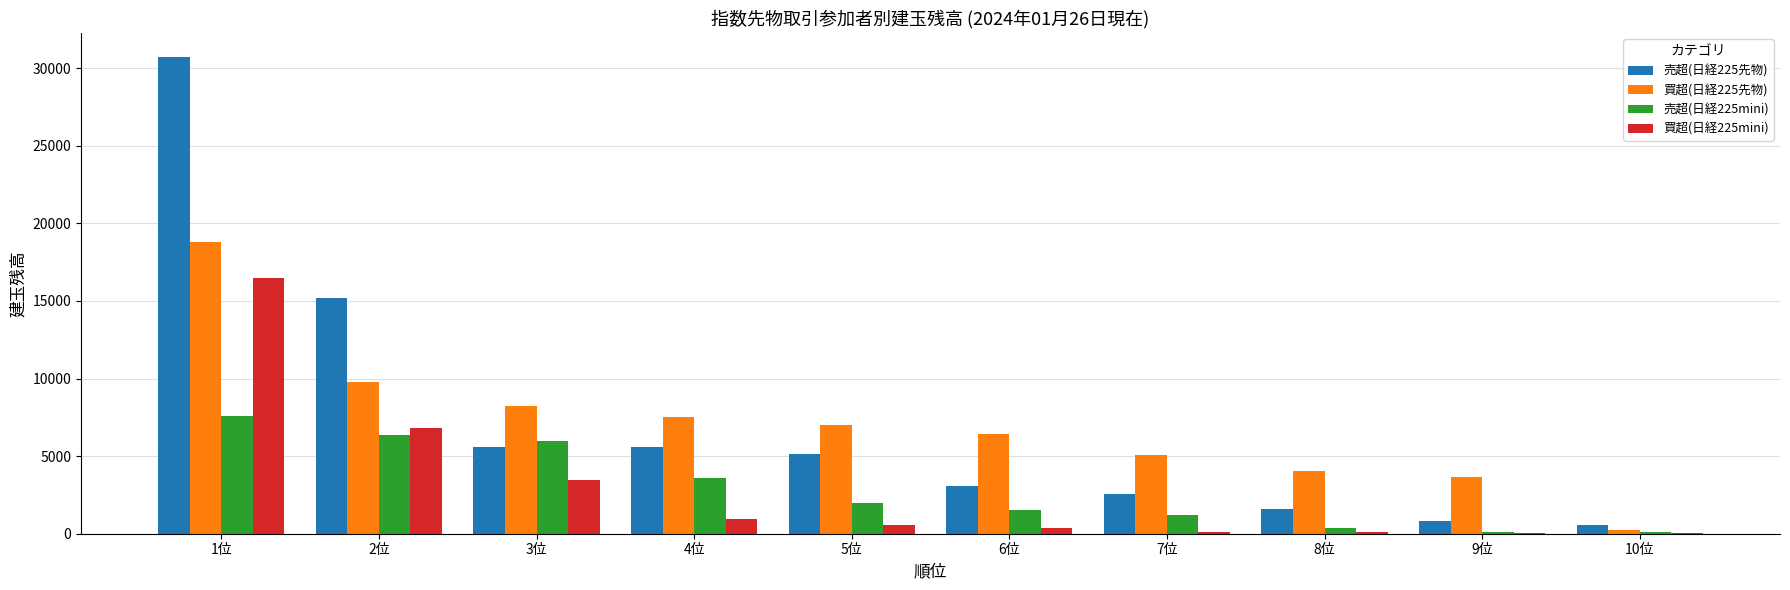

The 売超(日経225先物) series shows 15209 at 2位. True or false?

True